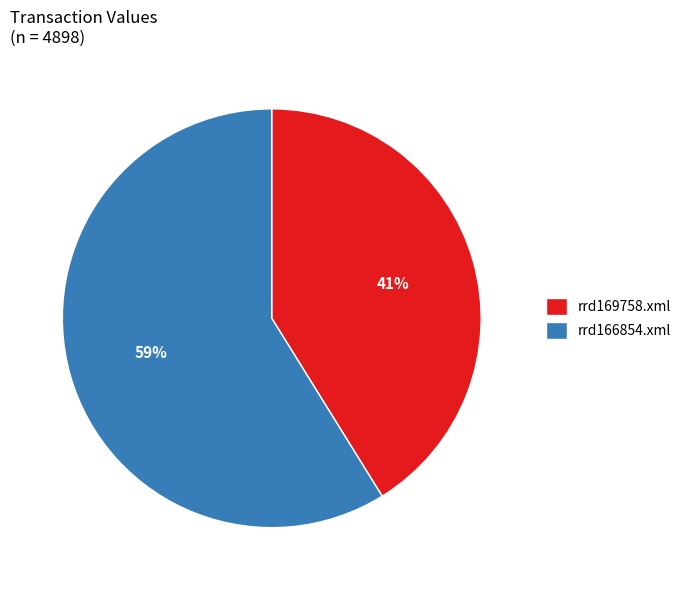

Rank the categories by value from lowest to highest.

rrd169758.xml, rrd166854.xml